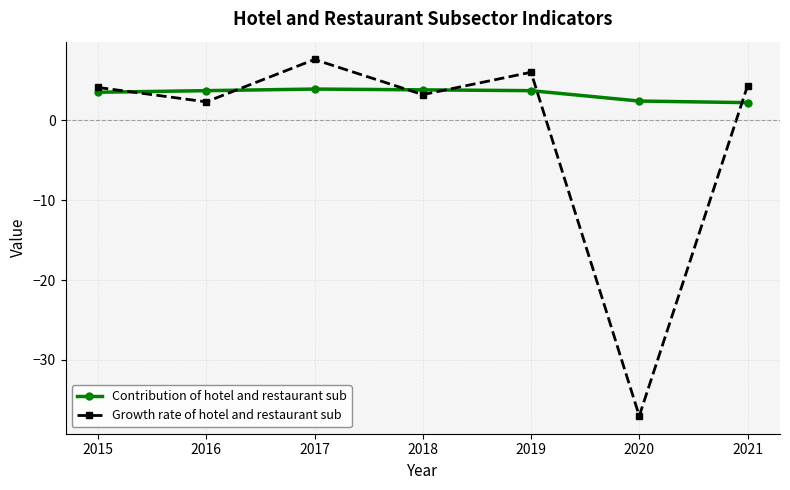

At which label is Growth rate of hotel and restaurant sub closest to -14?

2016